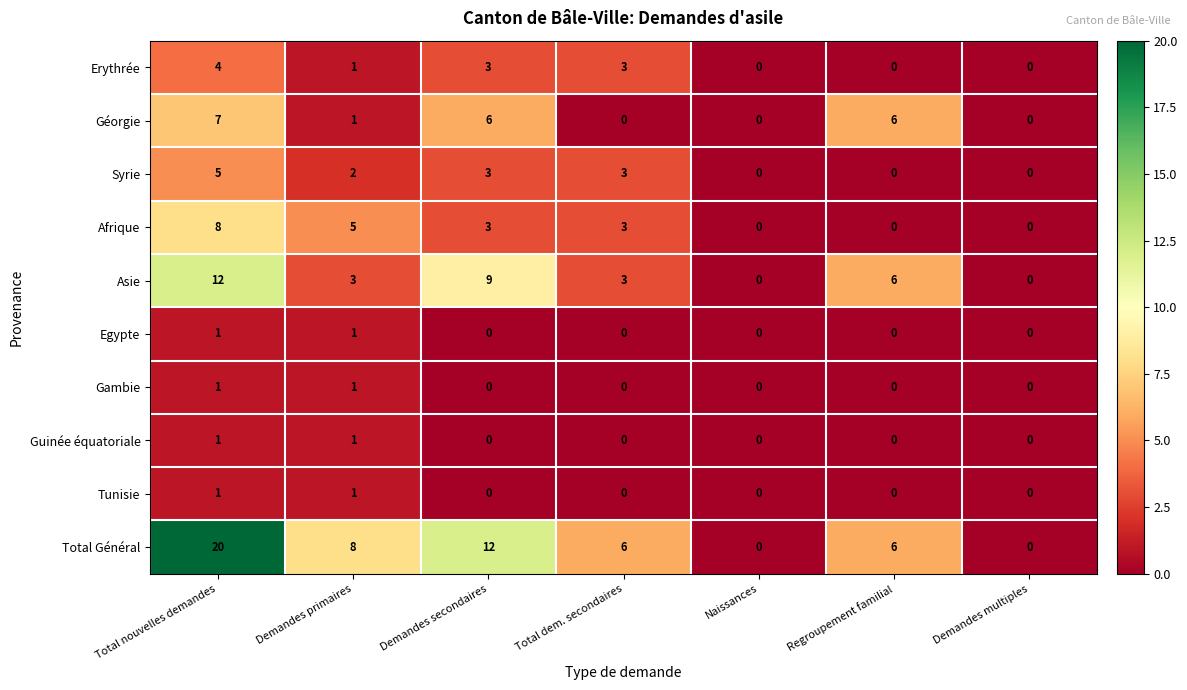

At which category is the sum across all series the highest?

Total nouvelles demandes